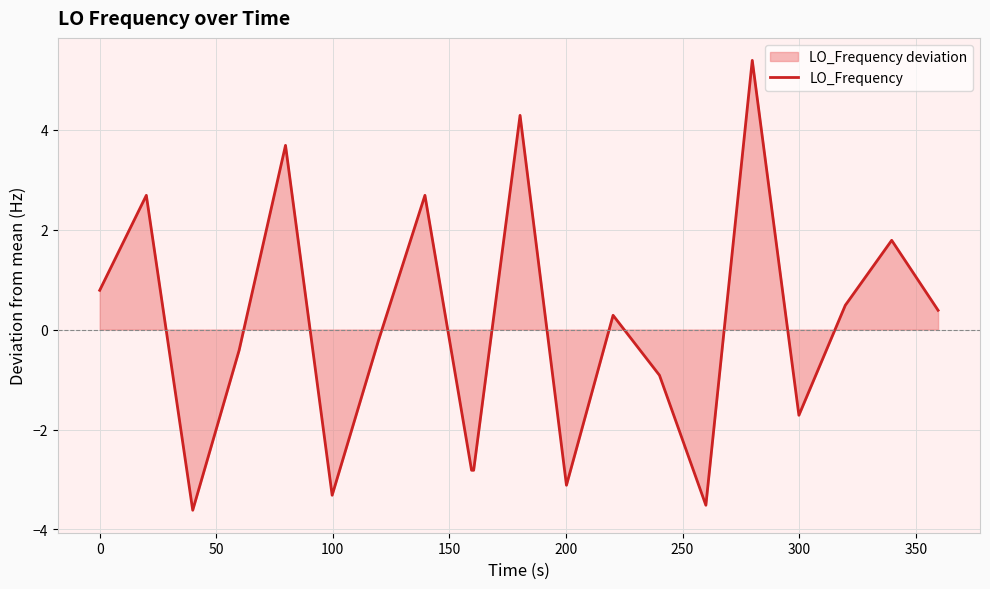

What is the smallest value displayed?

-3.6